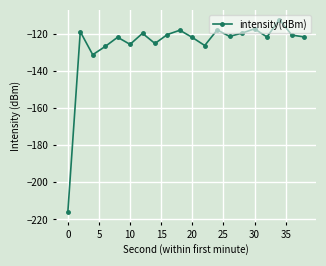

How many lines are shown in the chart?

1